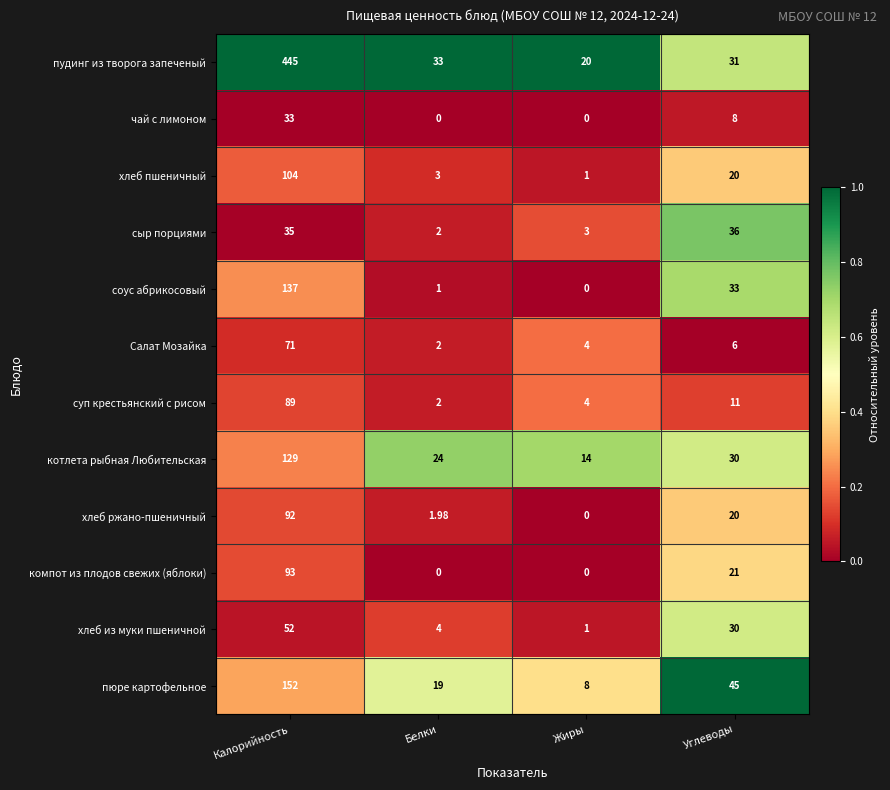

Which series has the widest spread of values?

пудинг из творога запеченый